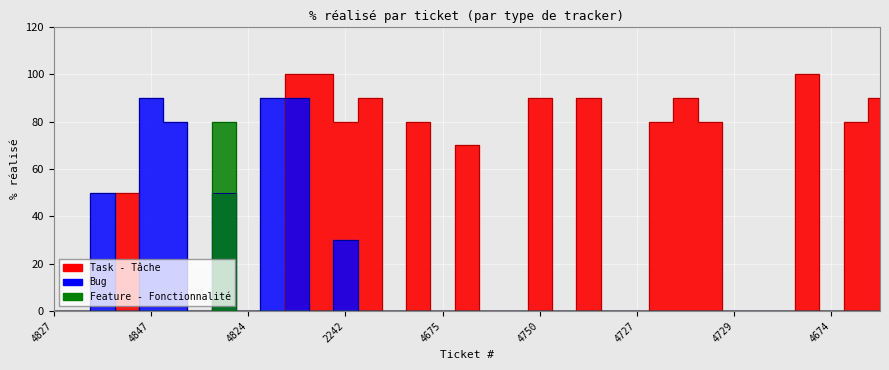

Reading right to left, what are all the values shown in this chart?

Task - Tâche: 4937=90	4646=80	4674=0	4920=100	4741=0	4730=0	4729=0	4308=80	1532=90	2513=80	4727=0	4419=0	4057=90	3487=0	4750=90	4334=0	4981=0	4335=70	4675=0	4665=80	3840=0	4911=90	2242=80	846=100	5015=100	1845=0	4824=0	4825=0	4832=0	4833=0	4847=0	4831=50	4816=0	4826=0	4827=0
Bug: 4937=0	4646=0	4674=0	4920=0	4741=0	4730=0	4729=0	4308=0	1532=0	2513=0	4727=0	4419=0	4057=0	3487=0	4750=0	4334=0	4981=0	4335=0	4675=0	4665=0	3840=0	4911=0	2242=30	846=0	5015=90	1845=90	4824=0	4825=50	4832=0	4833=80	4847=90	4831=0	4816=50	4826=0	4827=0
Feature - Fonctionnalité: 4937=0	4646=0	4674=0	4920=0	4741=0	4730=0	4729=0	4308=0	1532=0	2513=0	4727=0	4419=0	4057=0	3487=0	4750=0	4334=0	4981=0	4335=0	4675=0	4665=0	3840=0	4911=0	2242=0	846=0	5015=0	1845=0	4824=0	4825=80	4832=0	4833=0	4847=0	4831=0	4816=0	4826=0	4827=0